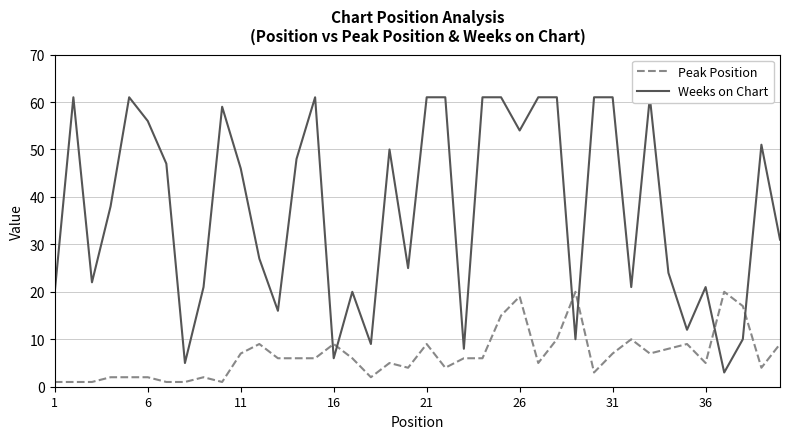

What is the difference between the maximum and minimum values in the Weeks on Chart series?

58